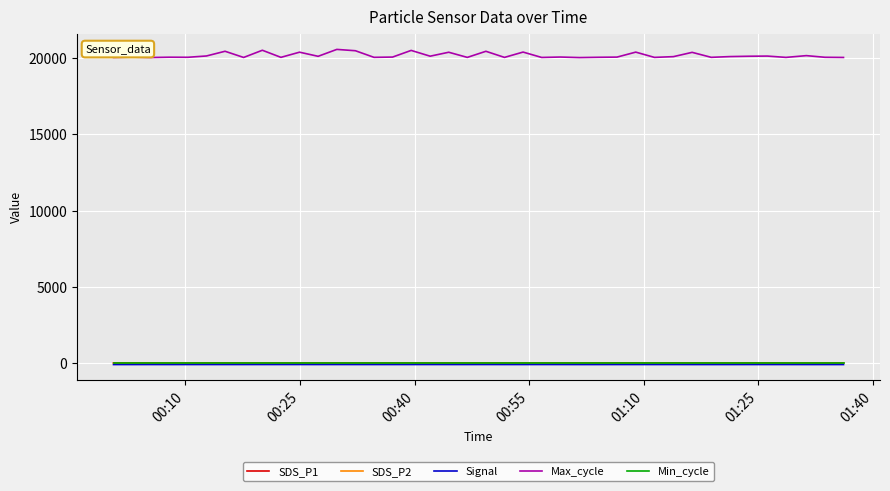

Count the number of data series in this chart.

5